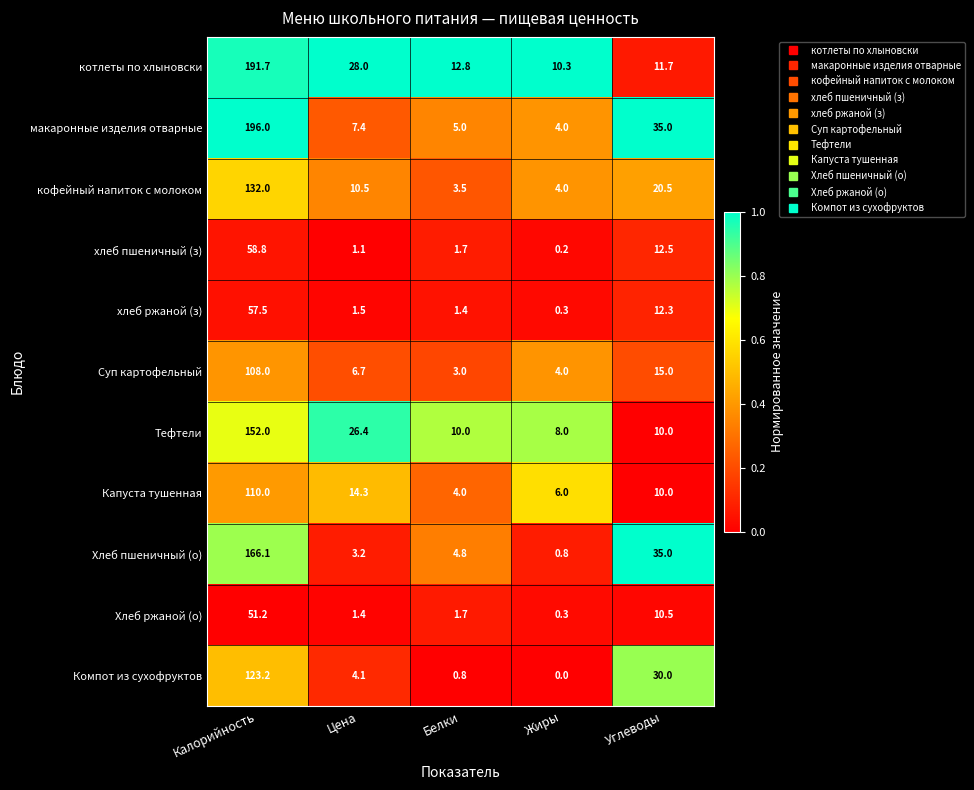

Is the value of Хлеб ржаной (о) at Калорийность greater than the value of макаронные изделия отварные at Белки?

Yes